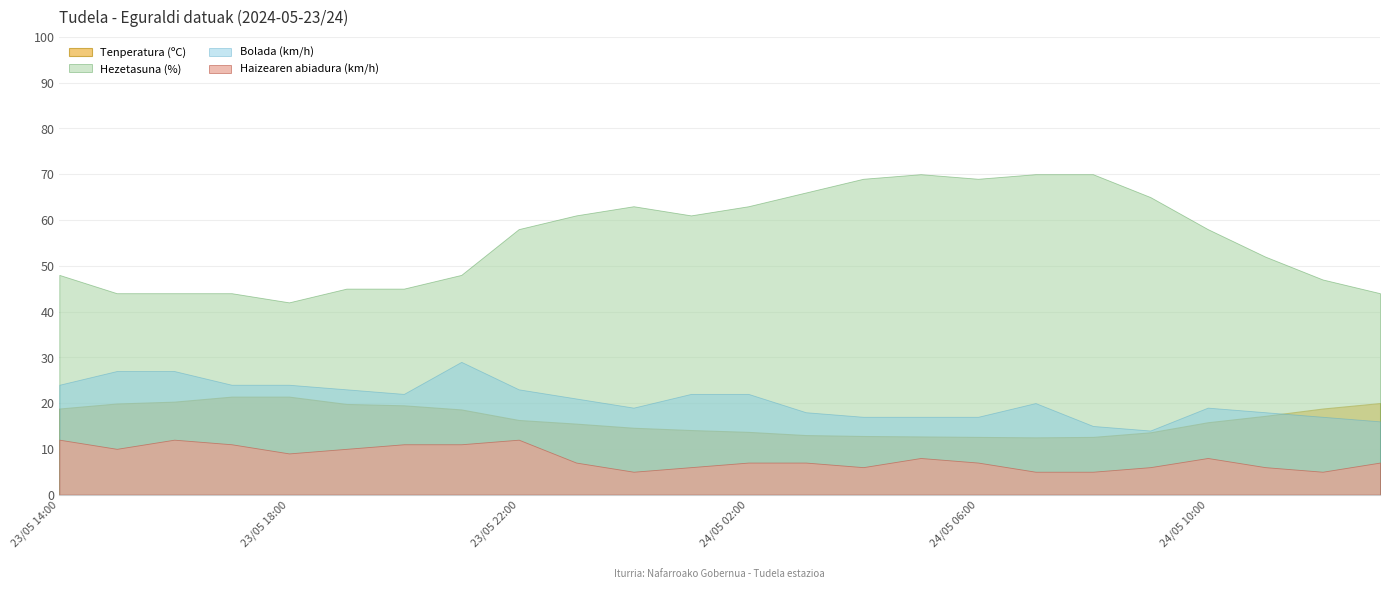

What are all the series names shown in the legend?

Tenperatura (ºC), Hezetasuna (%), Bolada (km/h), Haizearen abiadura (km/h)